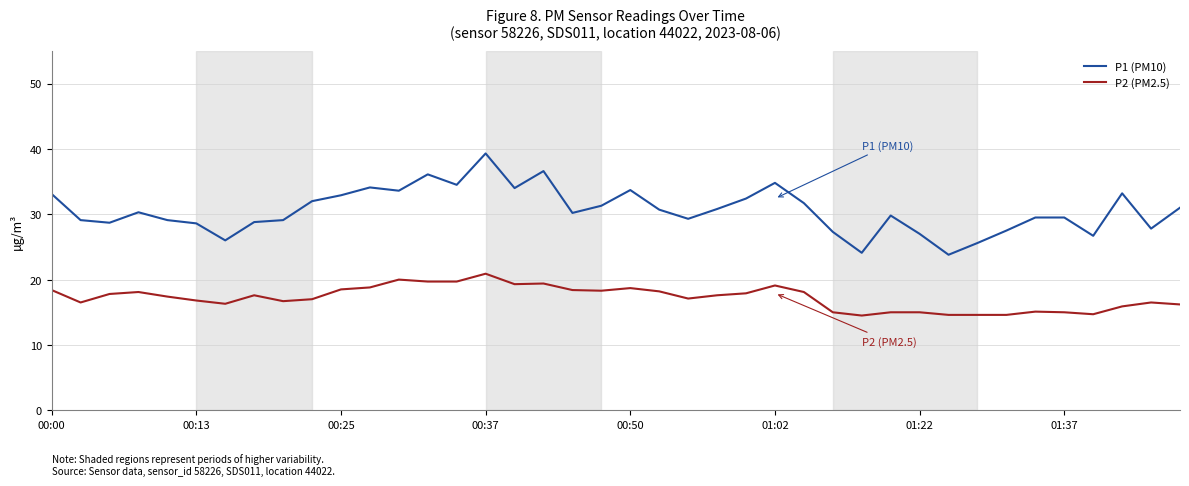

Which series has the largest total across all categories?

P1 (PM10)